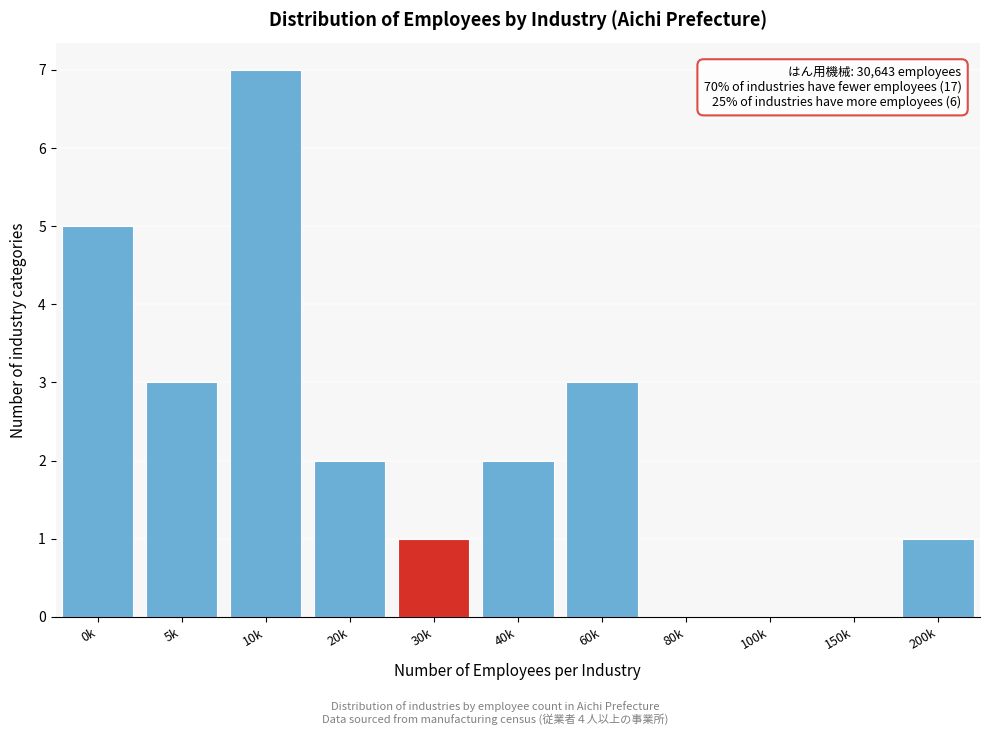

Reading right to left, extract all data points from this chart.

200k=1	150k=0	100k=0	80k=0	60k=3	40k=2	30k=1	20k=2	10k=7	5k=3	0k=5